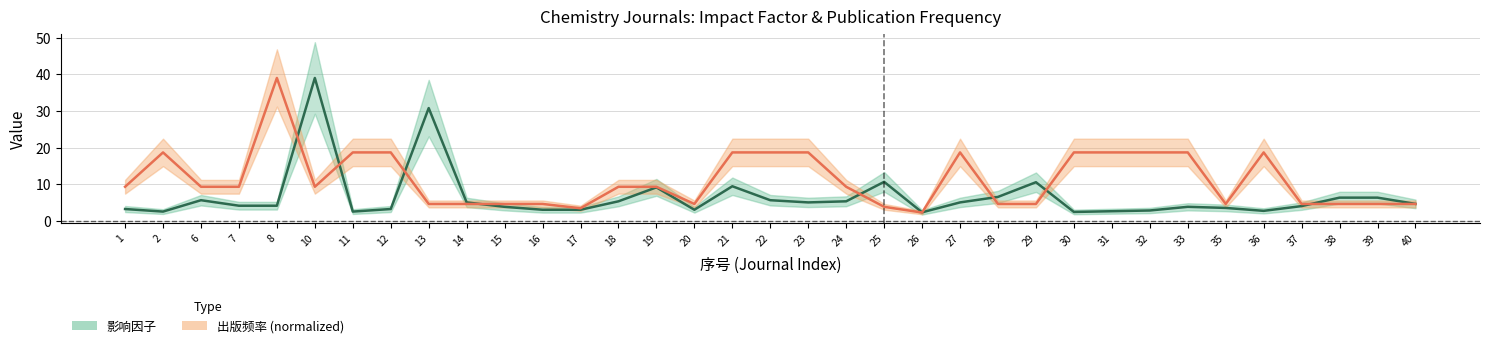

Rank the categories by 出版频率 value from highest to lowest.

8, 2, 11, 12, 21, 22, 23, 27, 30, 31, 32, 33, 36, 1, 6, 7, 10, 18, 19, 24, 13, 14, 15, 16, 20, 28, 29, 35, 37, 38, 39, 40, 25, 17, 26